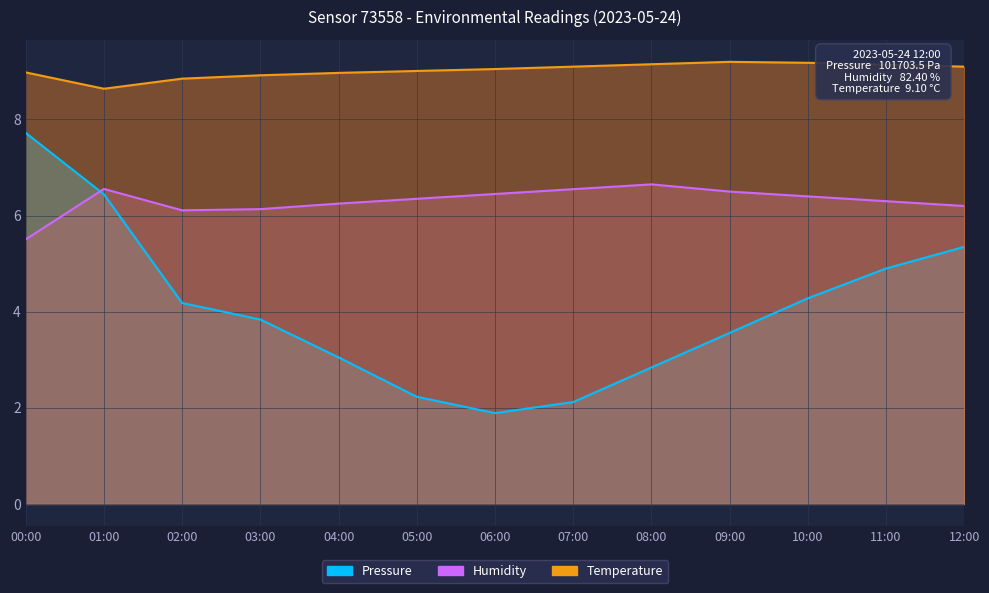

How many lines are shown in the chart?

3